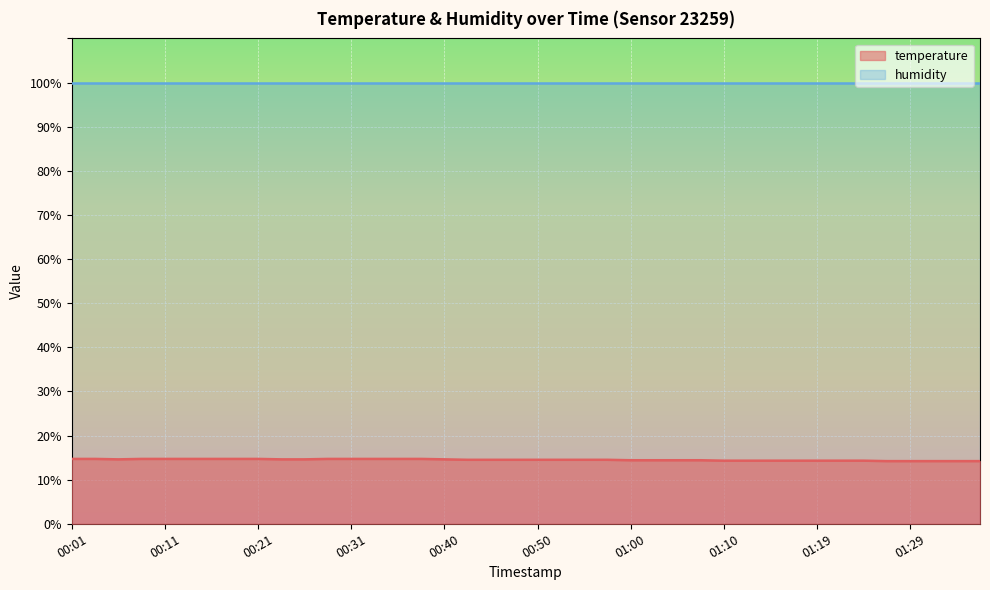

How many values are between 14 and 15?

40